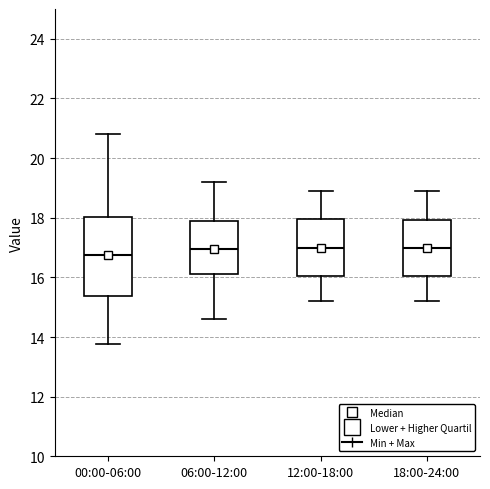

Reading left to right, transcribe this box plot: for each box, give where its median line is, the range the box spans, and where its two whiskers end, as read against the y-axis. The values are not printed on the chart, so give them approximately, as read against the axis.

00:00-06:00: median 16.8, box 15.4 to 18.0, whiskers 13.8 to 20.8
06:00-12:00: median 17.0, box 16.2 to 17.8, whiskers 14.6 to 19.2
12:00-18:00: median 17.0, box 16.0 to 18.0, whiskers 15.2 to 19.0
18:00-24:00: median 17.0, box 16.0 to 18.0, whiskers 15.2 to 19.0